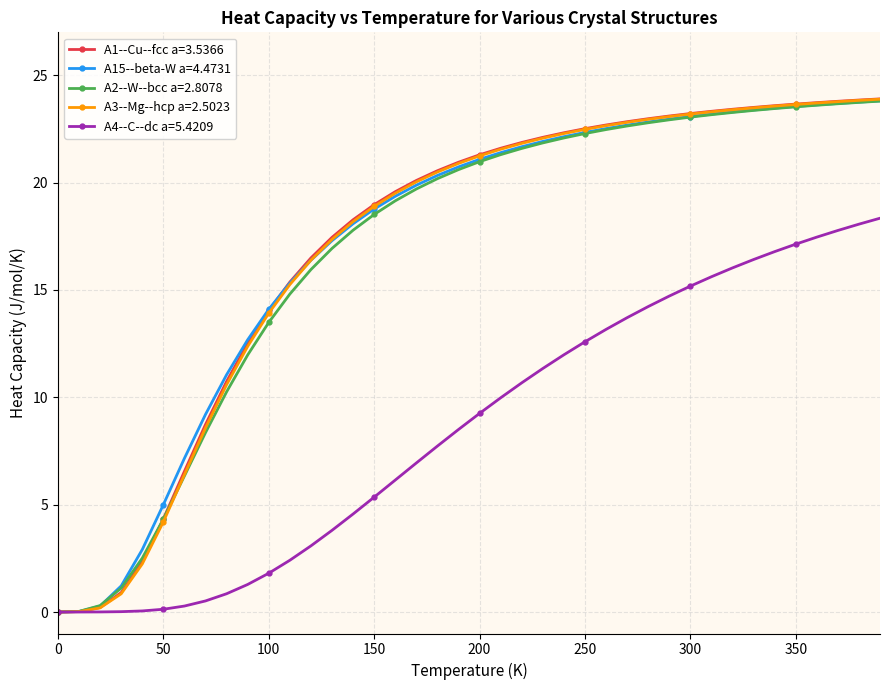

What is the highest value of the A1--Cu--fcc a=3.5366 series?

23.9